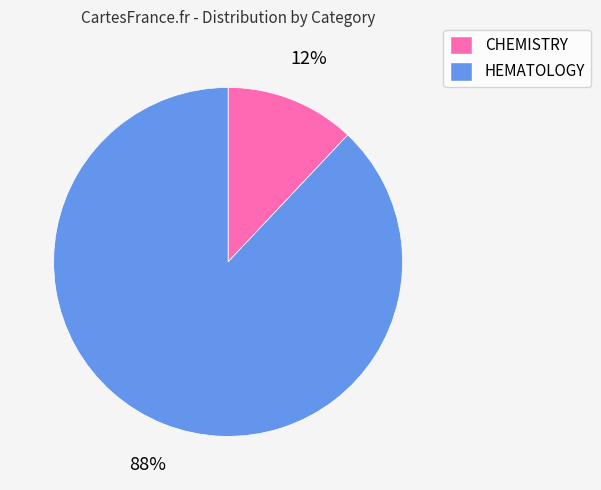

Which slice is the largest?

HEMATOLOGY